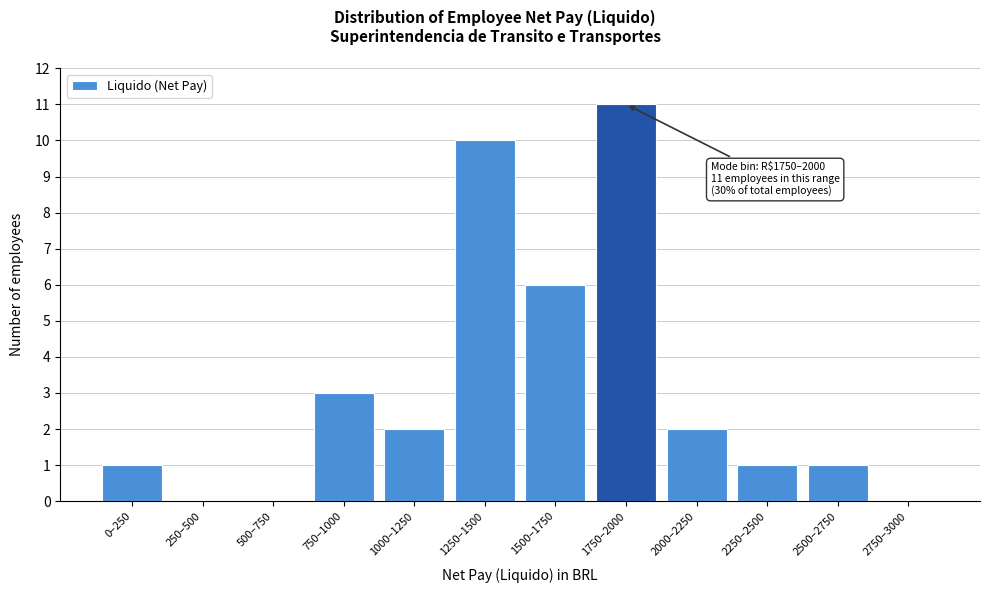

Reading left to right, list all the values displayed in this chart.

0–250=1	250–500=0	500–750=0	750–1000=3	1000–1250=2	1250–1500=10	1500–1750=6	1750–2000=11	2000–2250=2	2250–2500=1	2500–2750=1	2750–3000=0